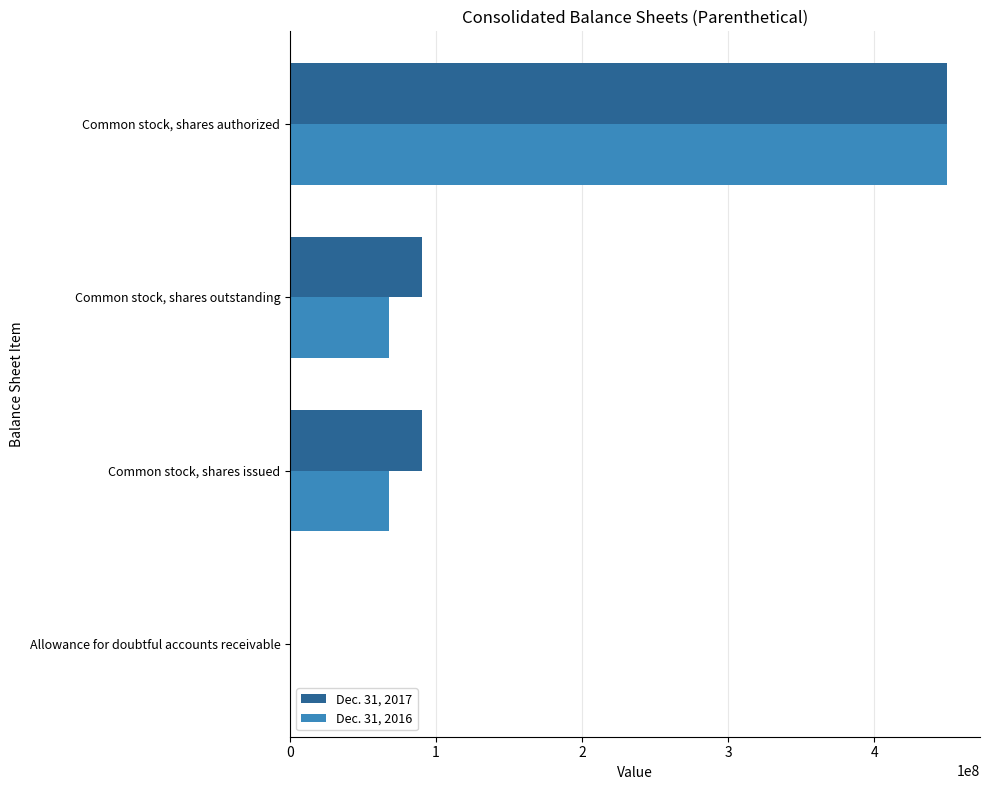

At which category is the sum across all series the highest?

Common stock, shares authorized